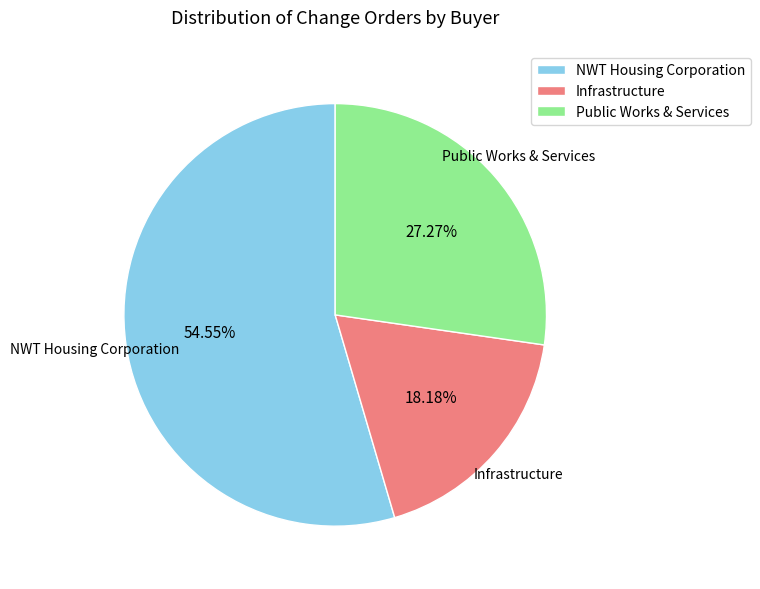

True or false: NWT Housing Corporation accounts for 48% of the total.

False